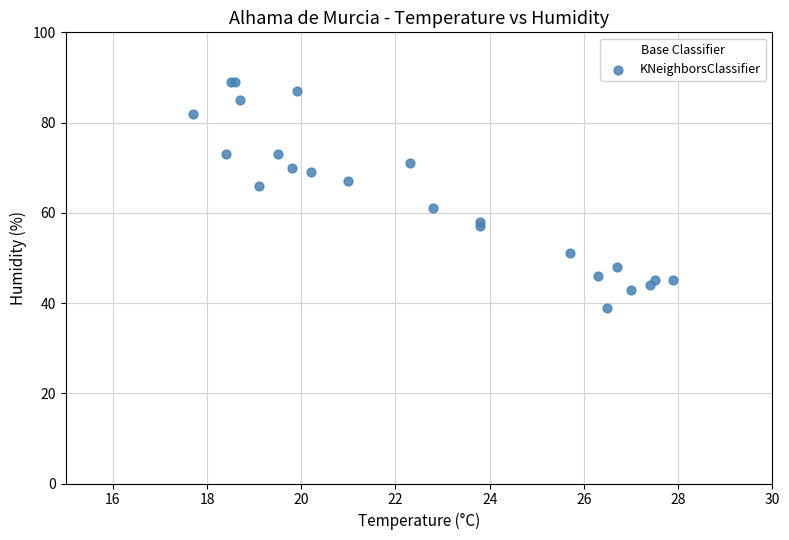

What Y value in the scatter plot is closest to 64?

66